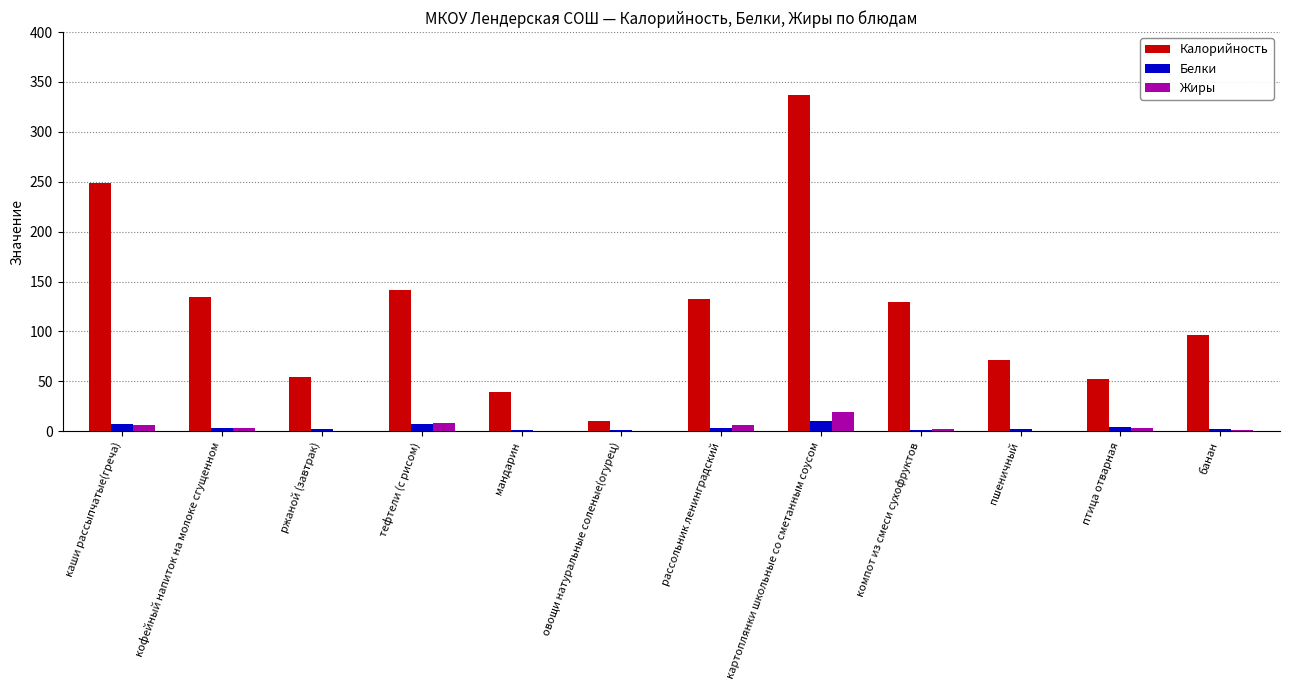

Is it true that Калорийность equals 75.6 at ржаной (завтрак)?

False